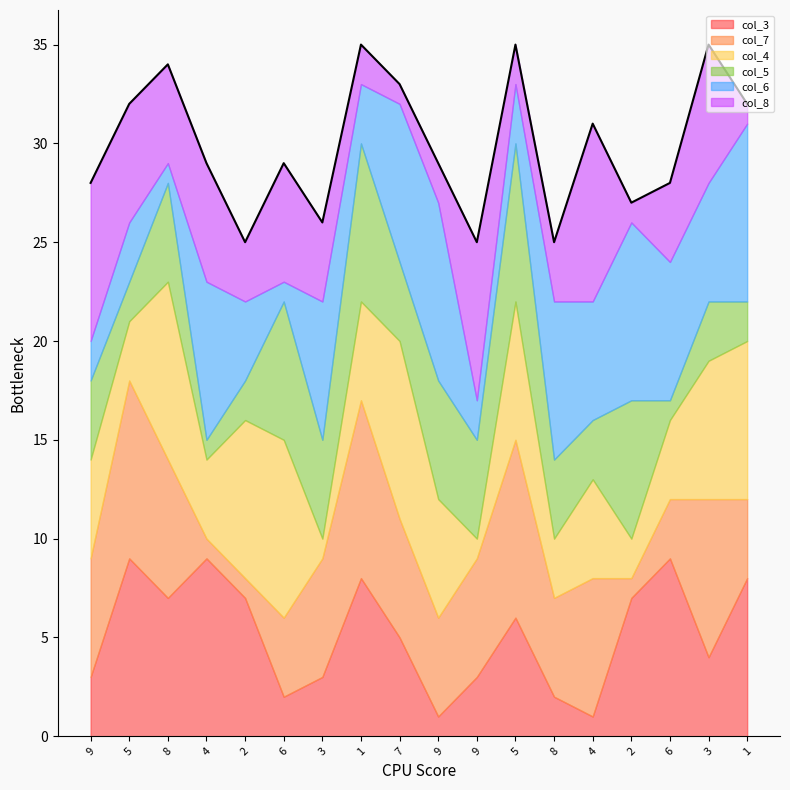

List the labels in order of col_7 value, largest first.

5, 1, 5, 3, 8, 4, 9, 3, 7, 9, 9, 8, 6, 1, 6, 4, 2, 2